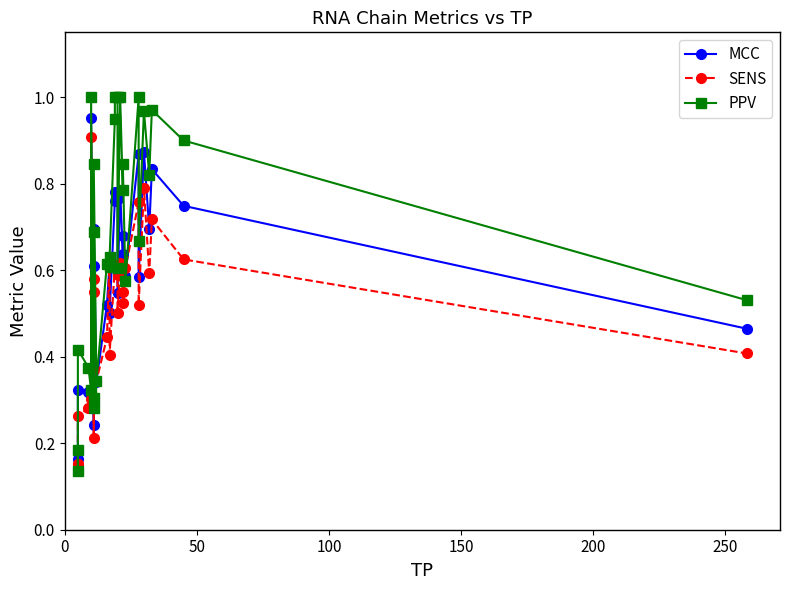

Does the chart have visible grid lines?

No